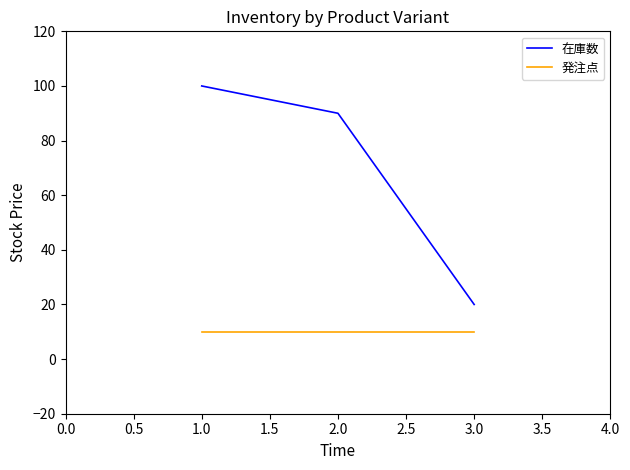

At how many categories does at least one series exceed 42?

2